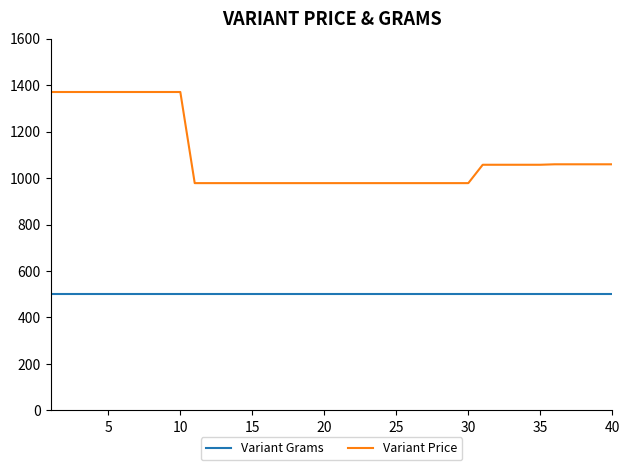

Rank the series by their maximum value, from highest to lowest.

Variant Price, Variant Grams